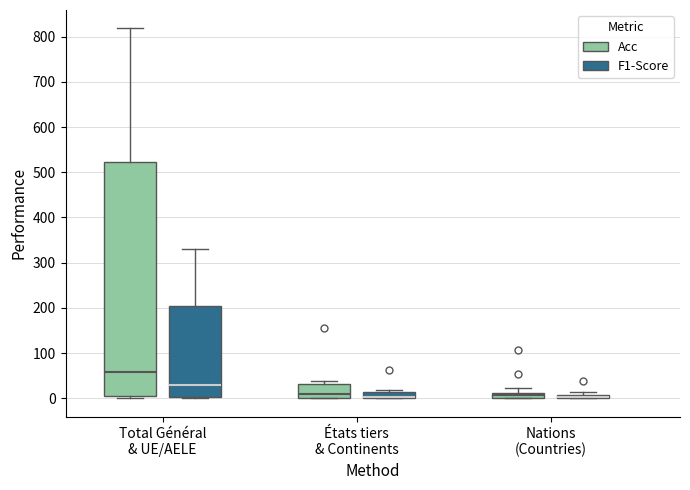

Where is the lower edge of the box for États tiers & Continents (F1-Score) on the y-axis? The values are not printed on the chart, so give them approximately, as read against the axis.

0